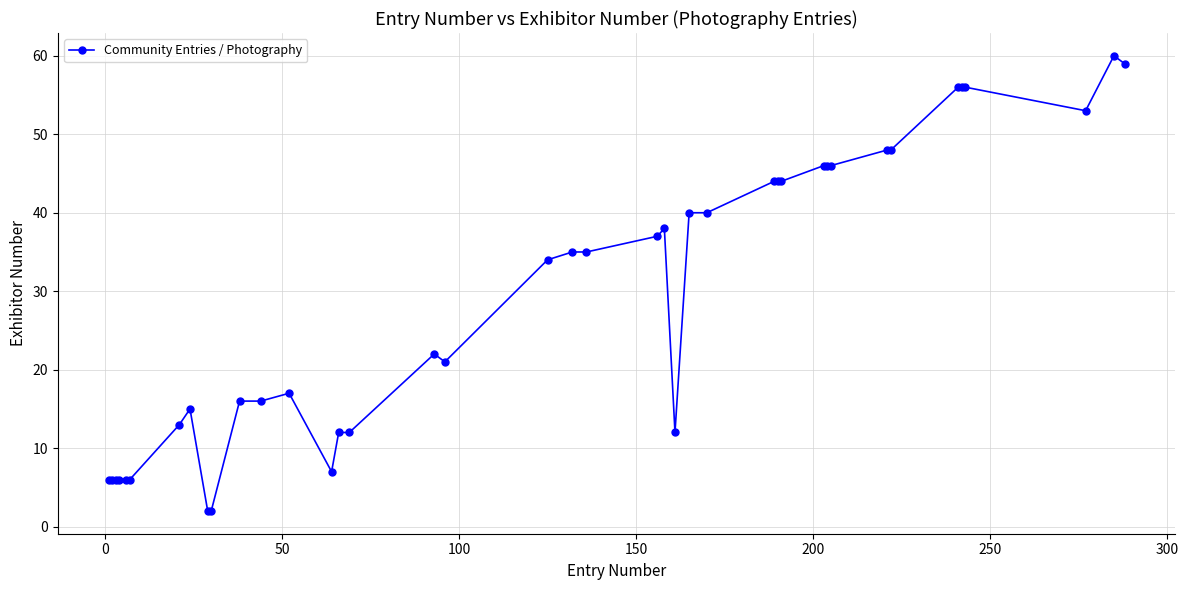

What is the value of the 24th point from the left?

12